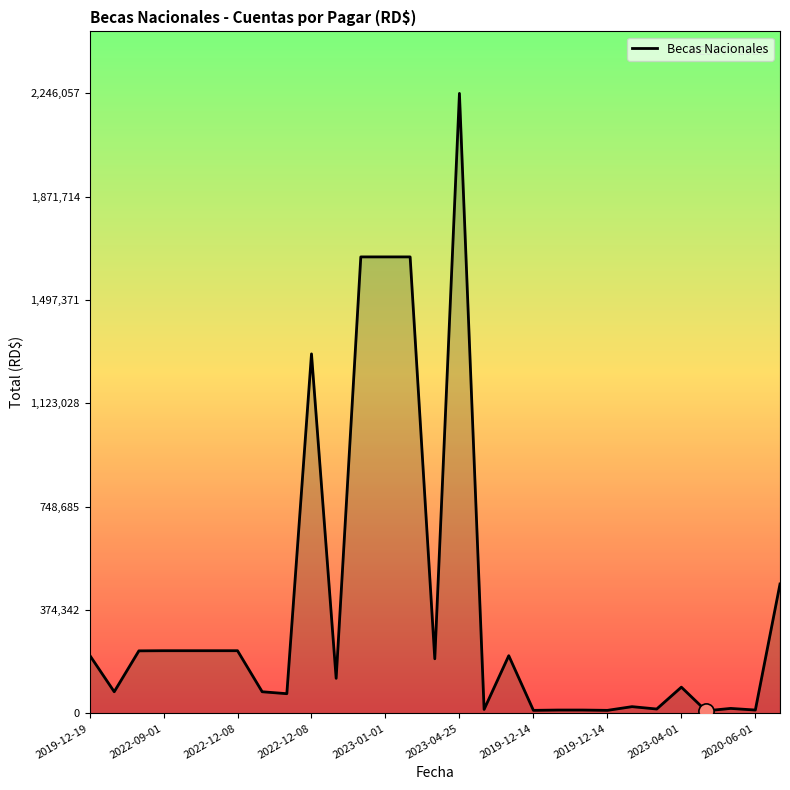

What is the maximum value shown in the chart?

2246057.7